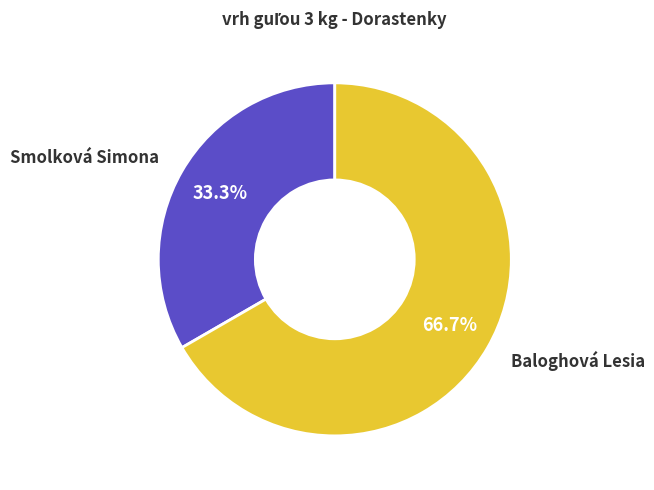

How much of the chart is everything except Baloghová Lesia?

33.3%